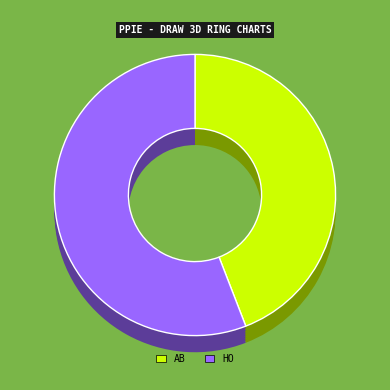

Approximately how many times larger is the value at AB compared to HO?

0.8